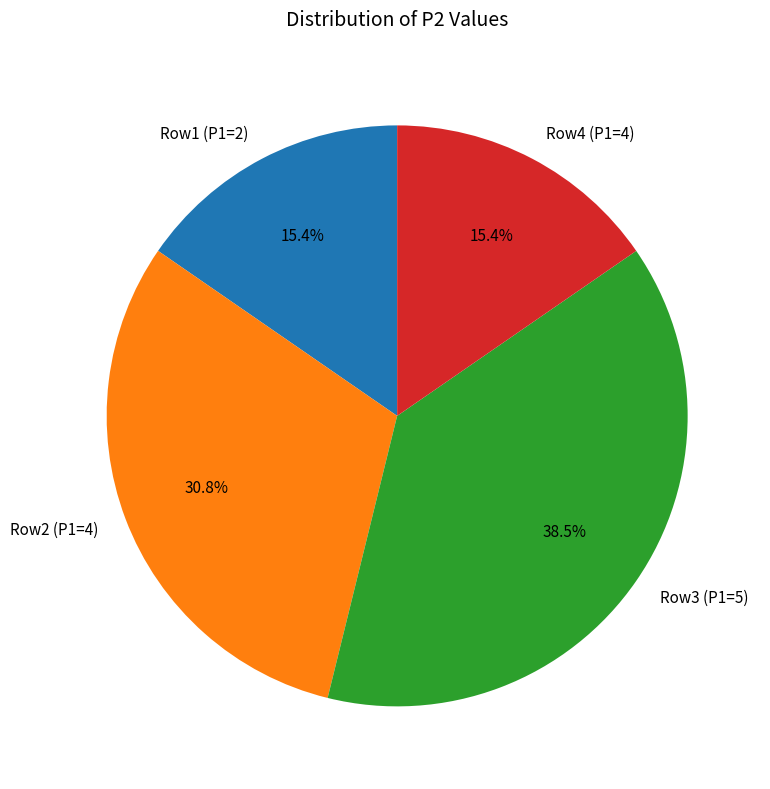

What is the largest slice in the pie chart?

Row3 (P1=5)